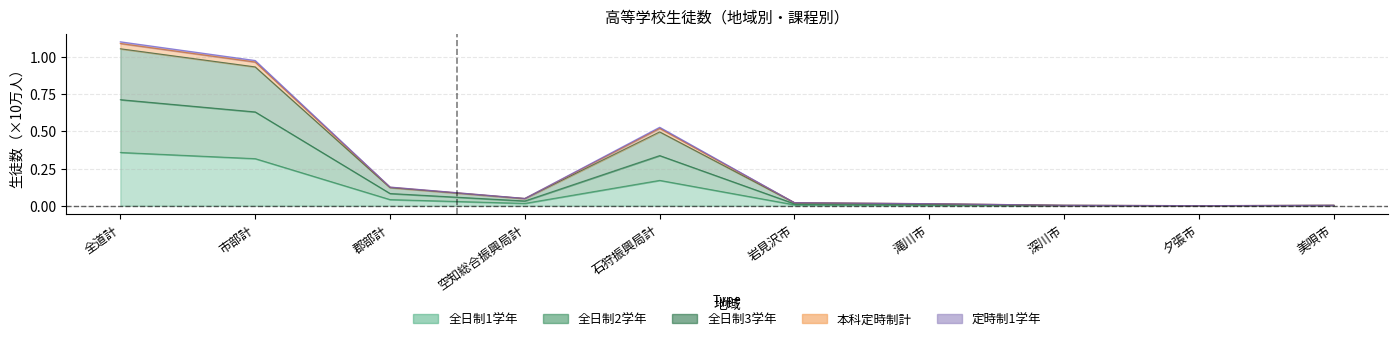

How many data points does each series have?

10